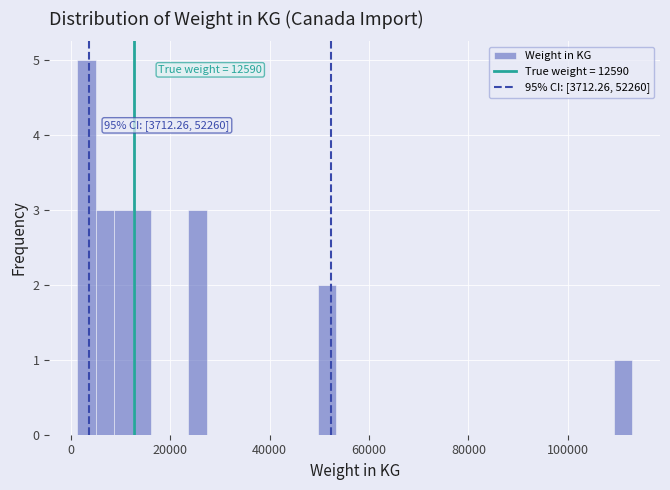

Around what value on the x-axis is the tallest bar? Give the approximate position of its centre, as read against the axis.

4000